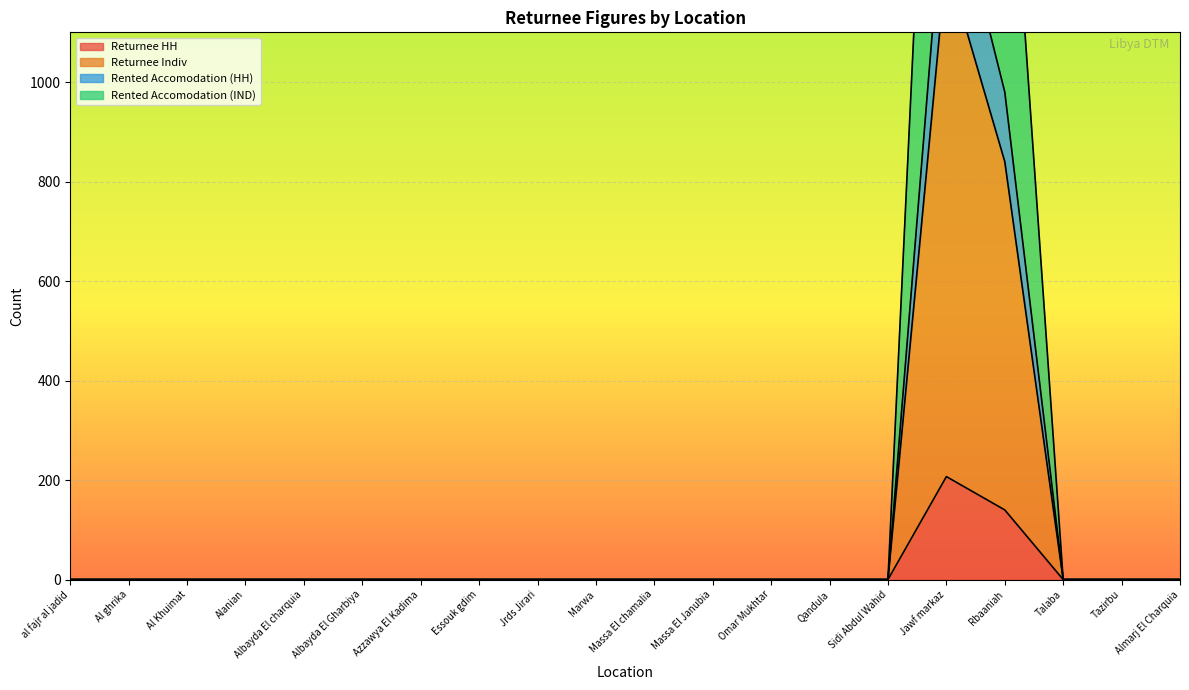

Is it true that Returnee HH equals 92 at Albayda El charquia?

False